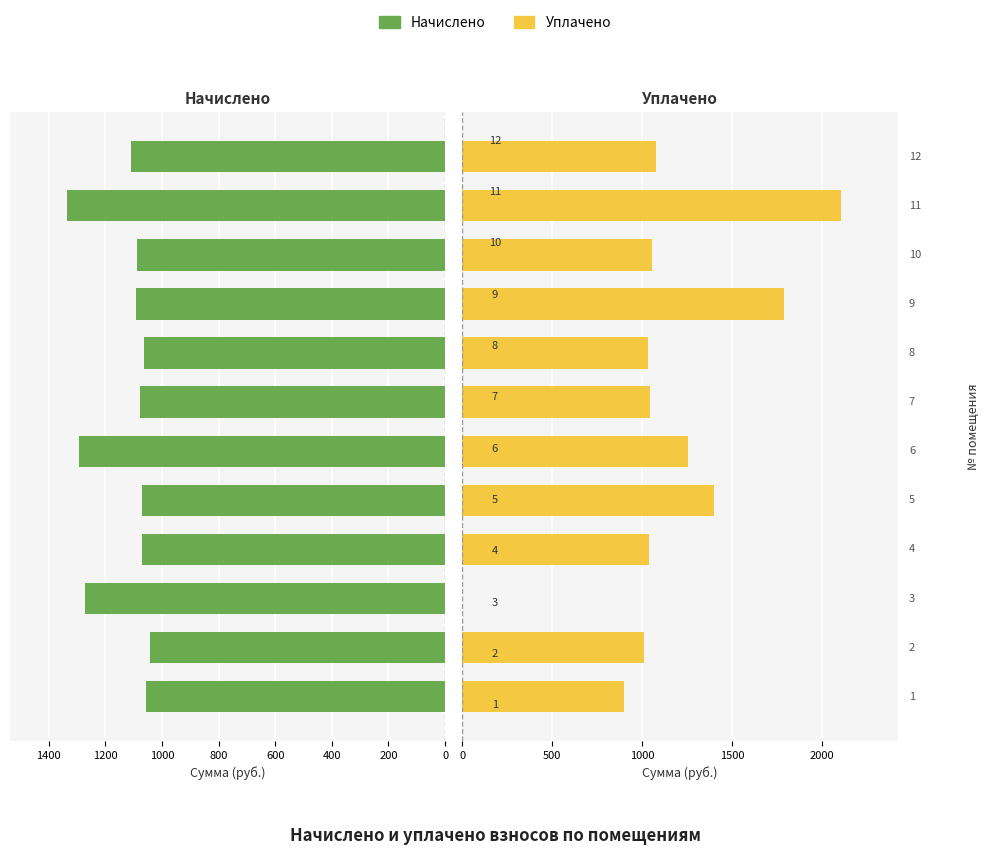

What is the difference between the second highest and minimum values in the Начислено series?

248.8